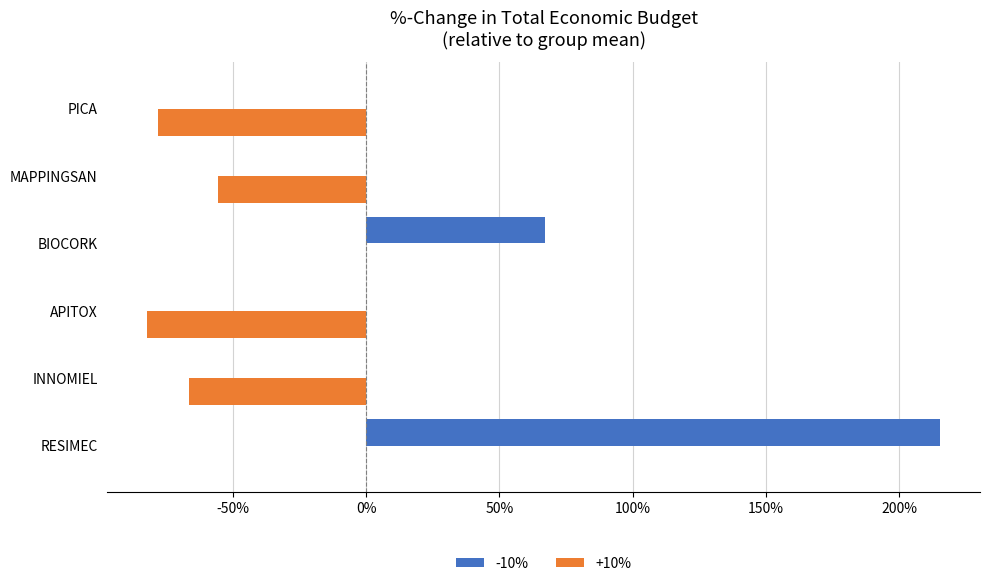

What is the sum of all +10% values?

-282.5